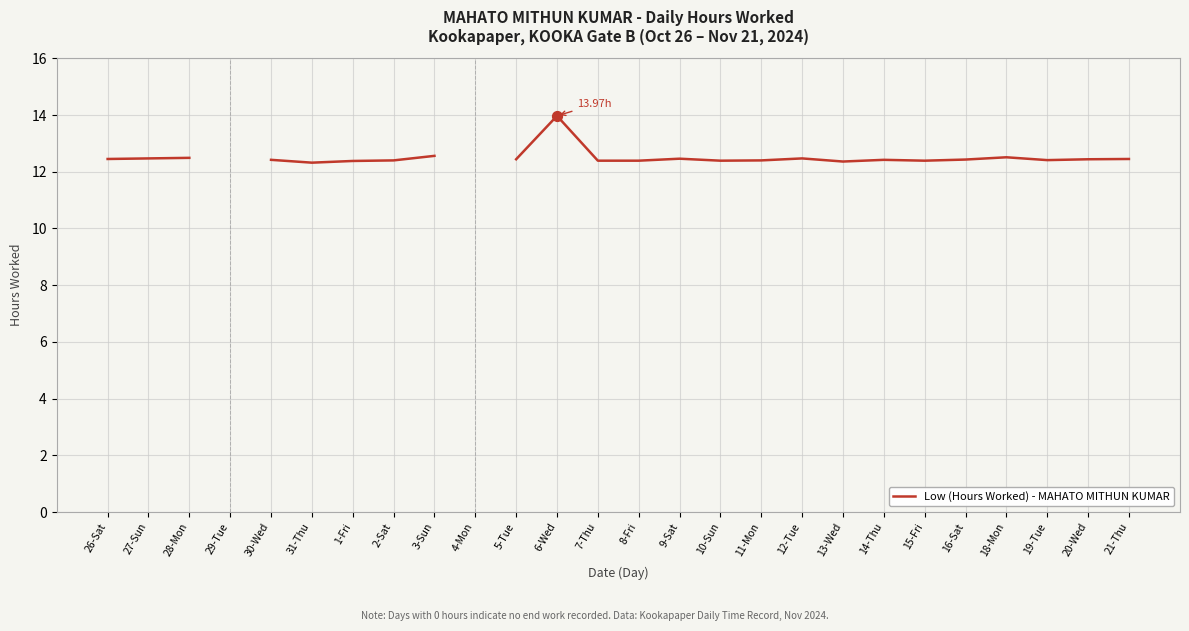

What is the change in value from 18-Mon to 19-Tue?

-0.1